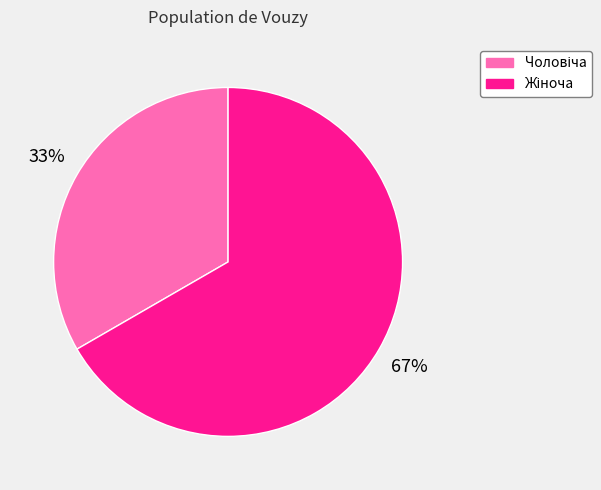

To the nearest percent, what is the average slice percentage?

50%